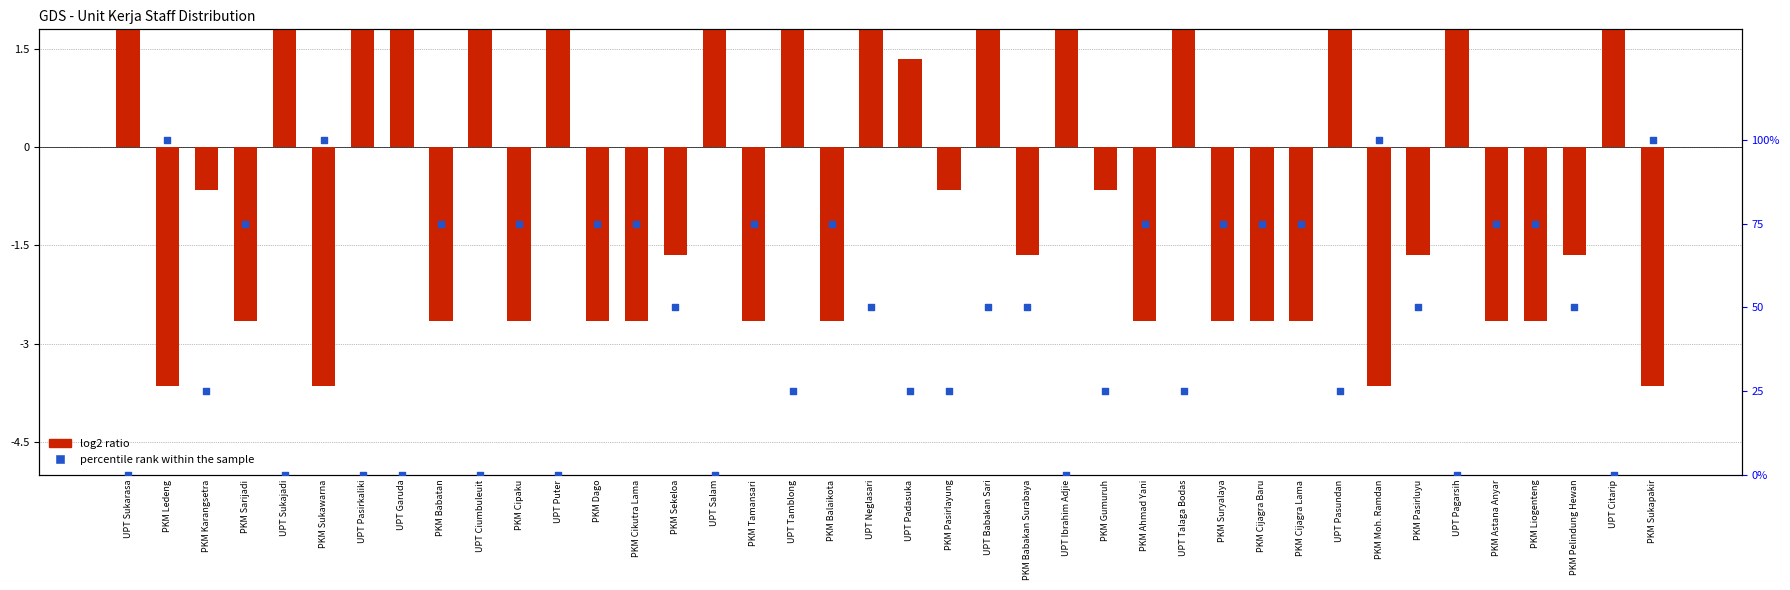

Is the value of log2 ratio at PKM Cikutra Lama greater than the value of percentile rank within the sample at PKM Gumuruh?

No